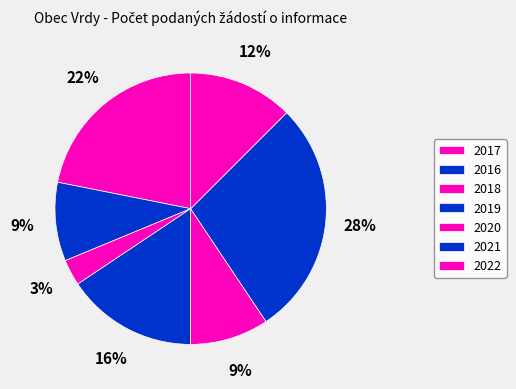

Is there a majority slice in this chart?

No